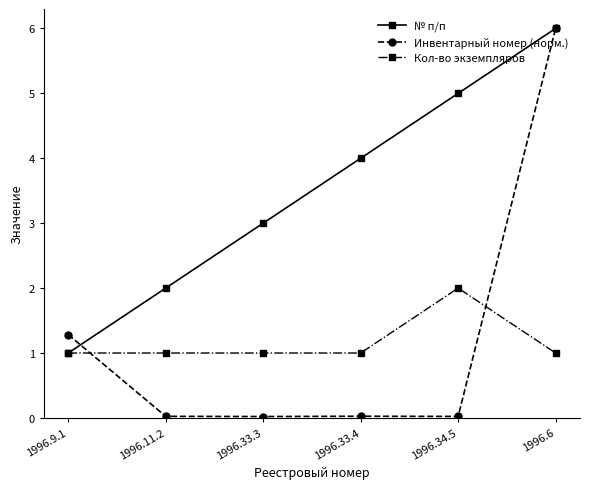

True or false: № п/п has more than 2 interior local peaks.

False